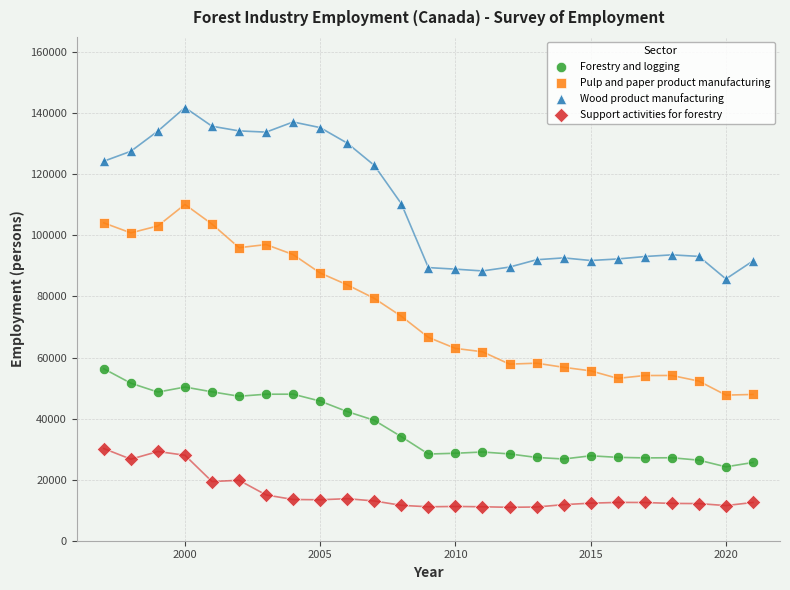

What is the X range (max minus min) for the scatter plot?

24